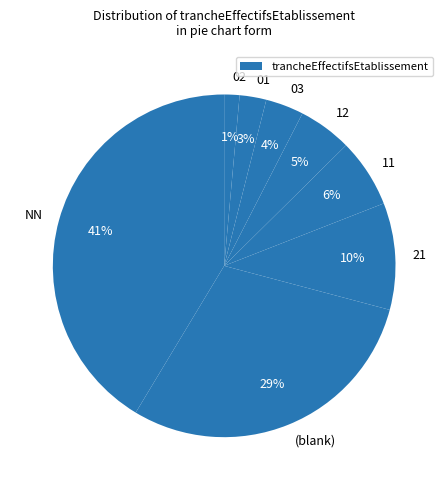

Rank the categories by value from lowest to highest.

02, 01, 03, 12, 11, 21, (blank), NN